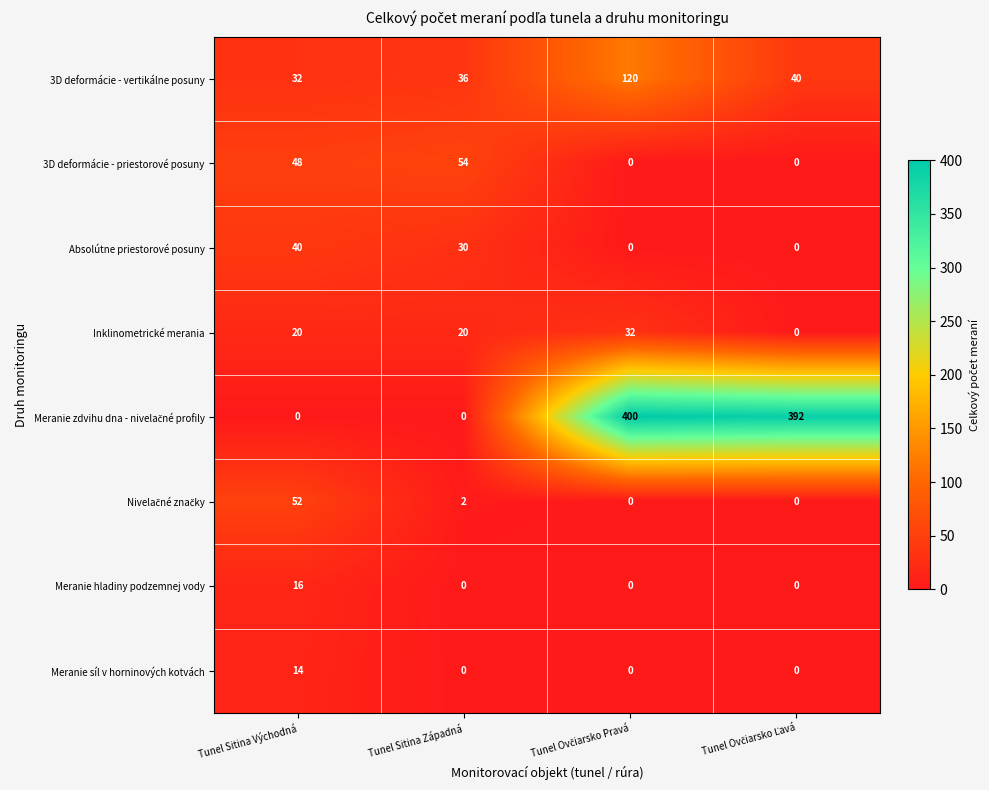

At which label does 3D deformácie - priestorové posuny reach its peak?

Tunel Sitina Západná